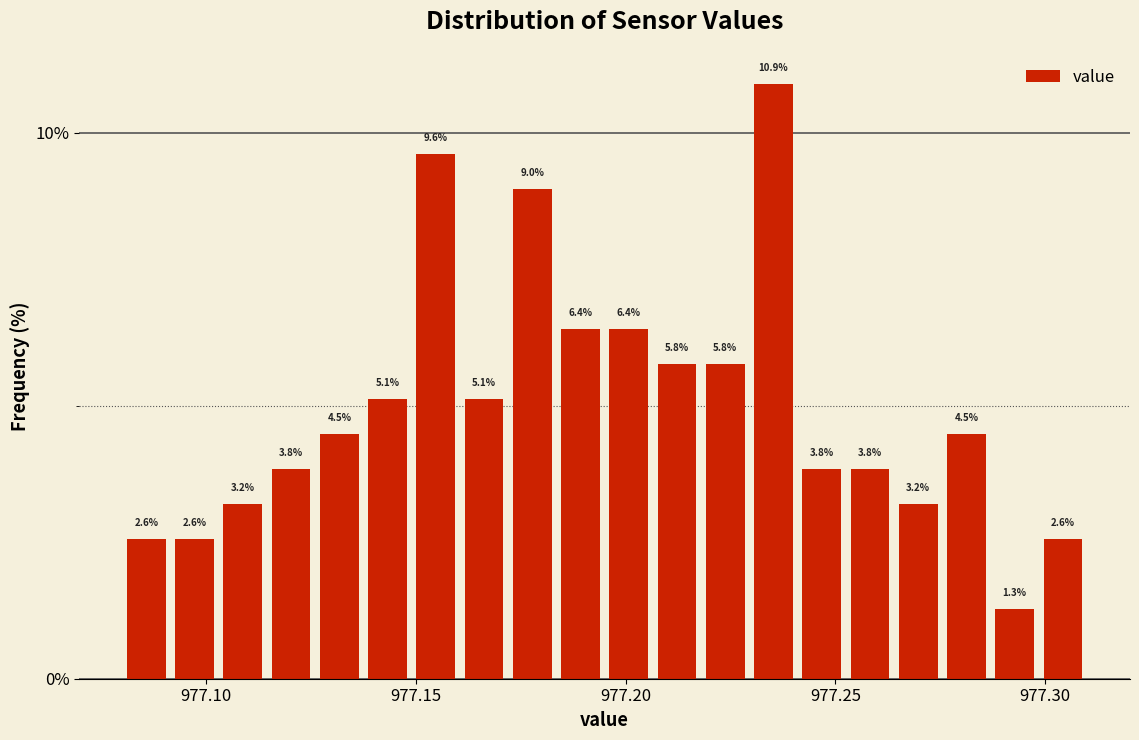

Around what value on the x-axis is the tallest bar? Give the approximate position of its centre, as read against the axis.

977.235